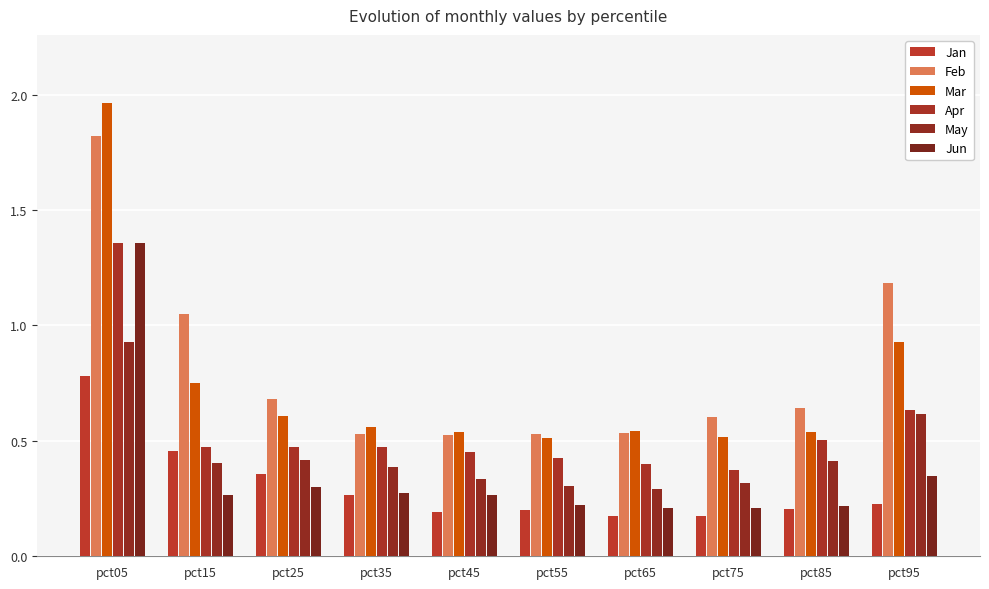

Which category has the lowest value in the Feb series?

pct45